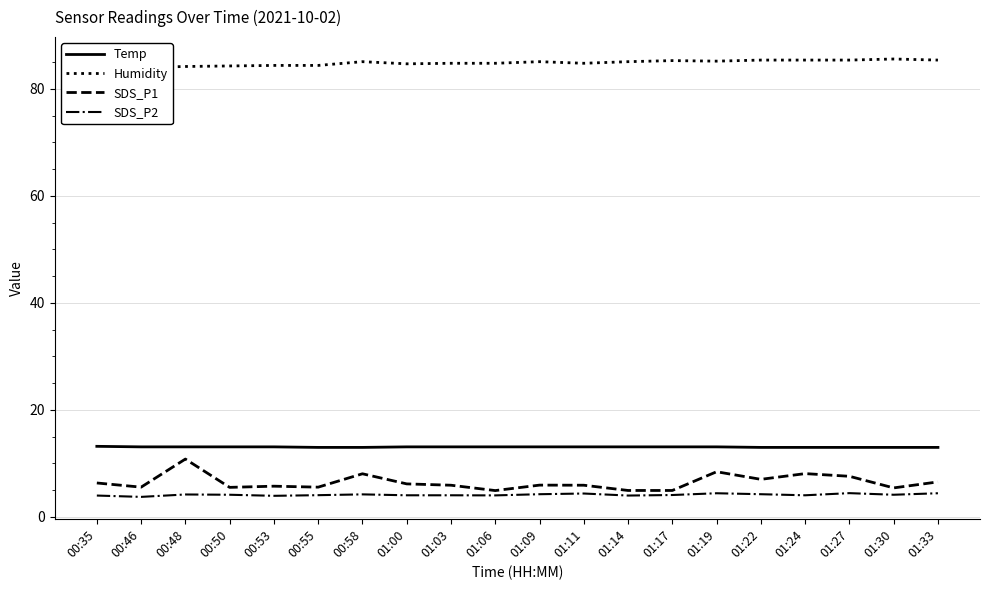

True or false: SDS_P1 has more than 2 points higher than both neighbors.

True